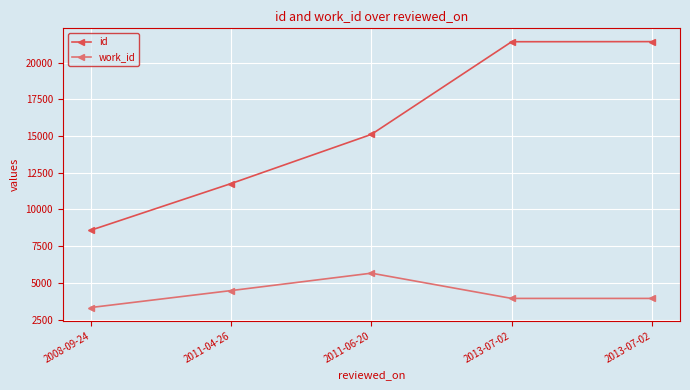

True or false: id and work_id cross at least once.

False